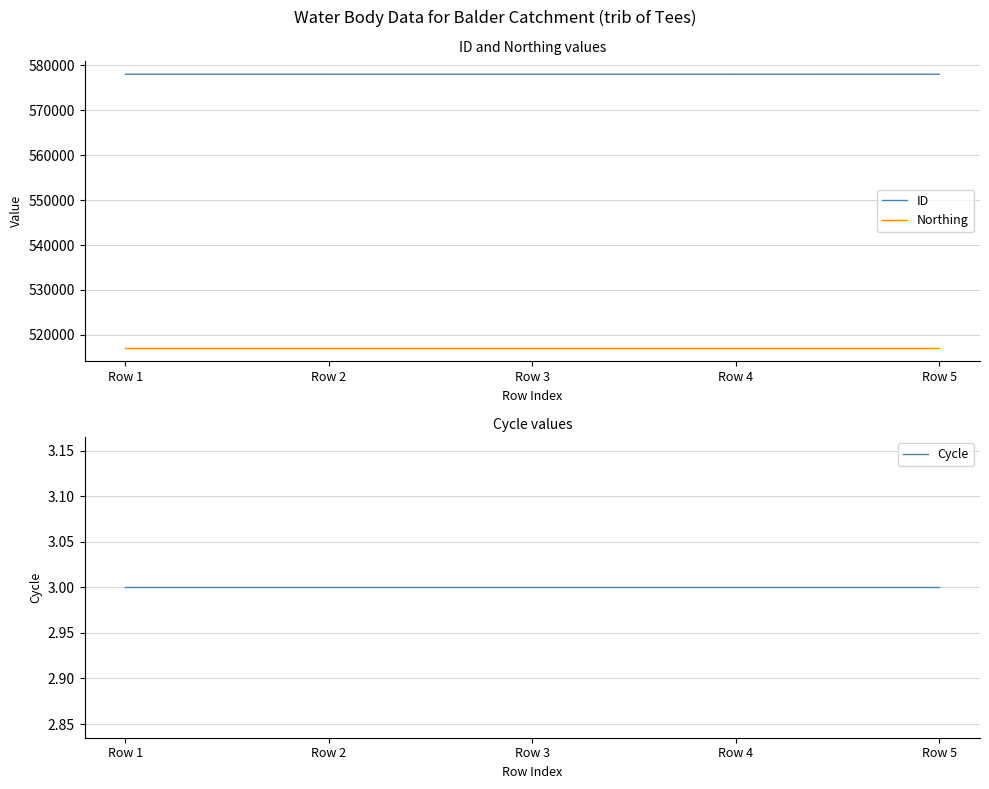

What is the sum of all Northing values?

2585750